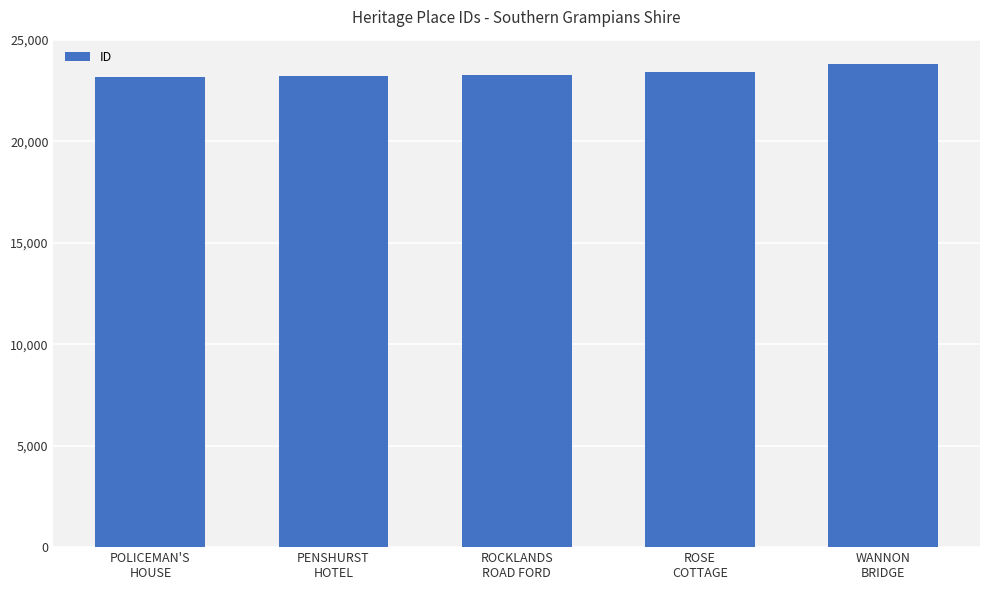

What is the label of the 3rd bar from the right?

ROCKLANDS
ROAD FORD